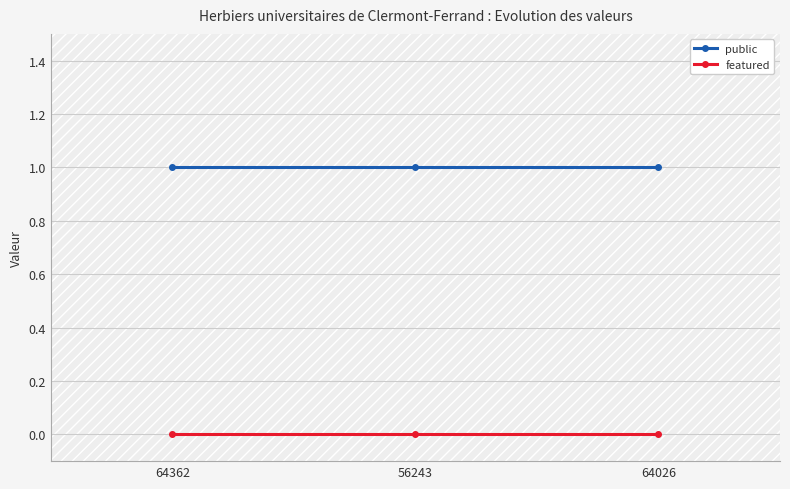

What is the total value across all series at 64362?

1